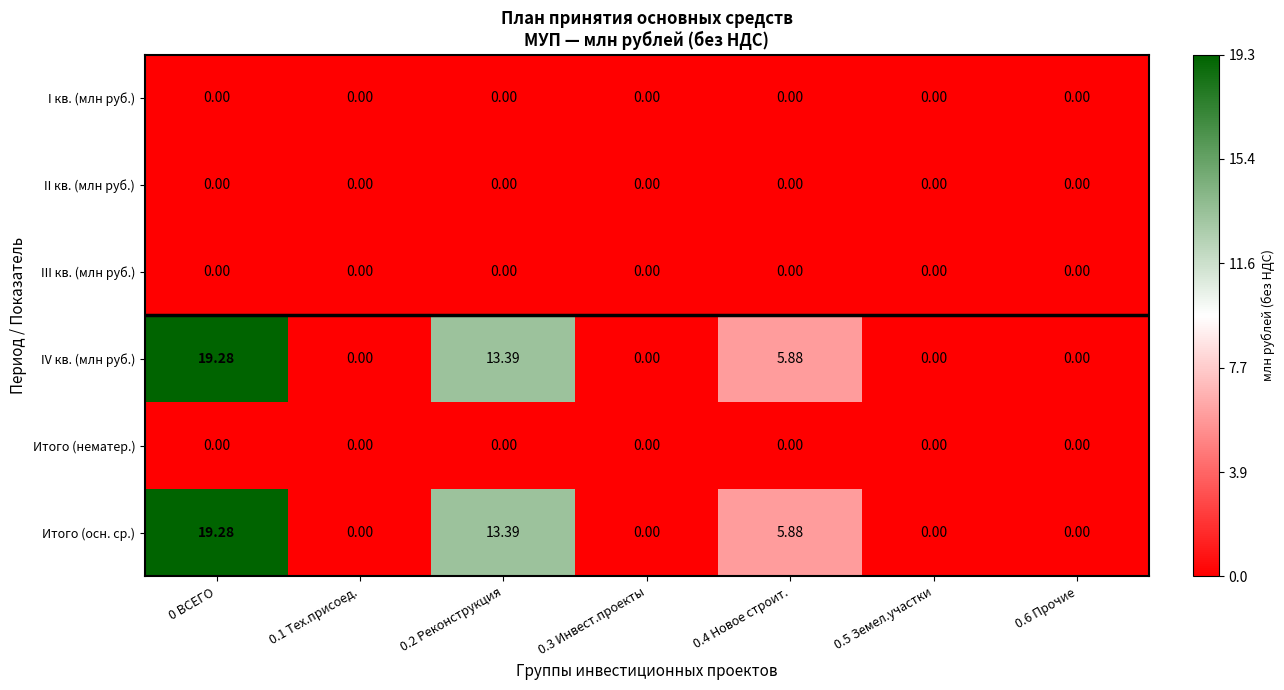

How many categories are shown in the chart?

7